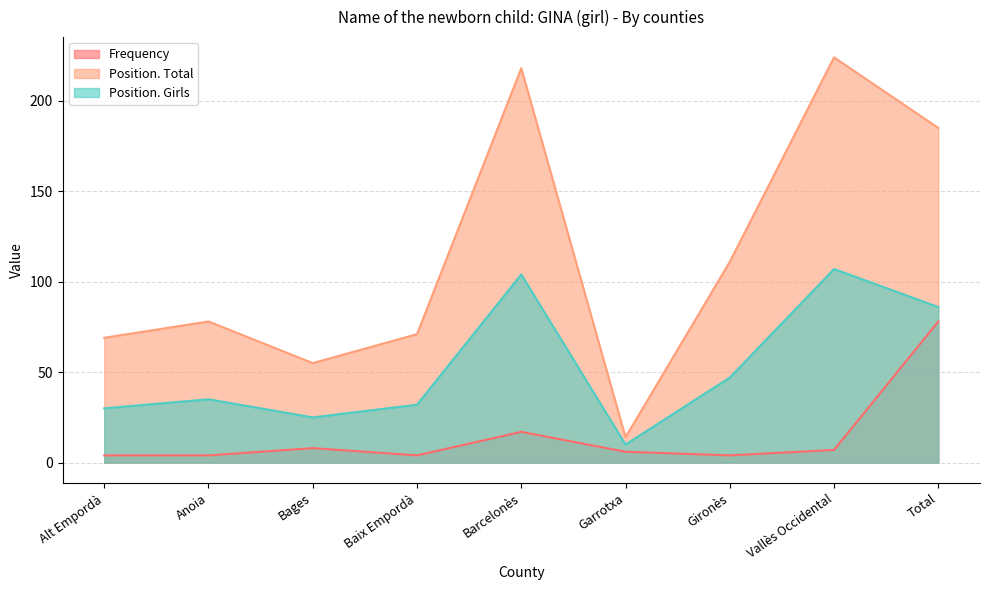

True or false: Position. Girls and Frequency cross at least once.

False